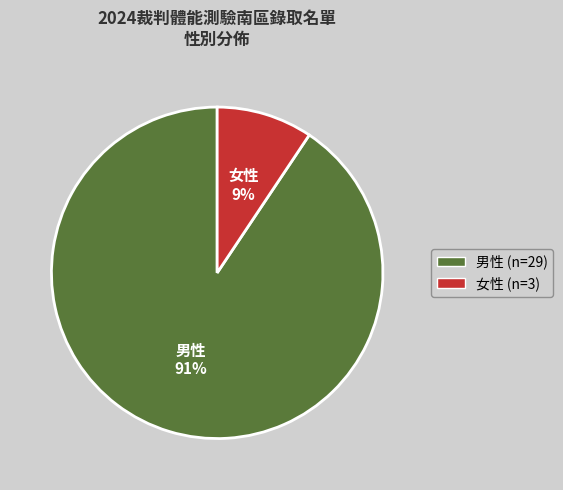

Which slice is the smallest?

女性